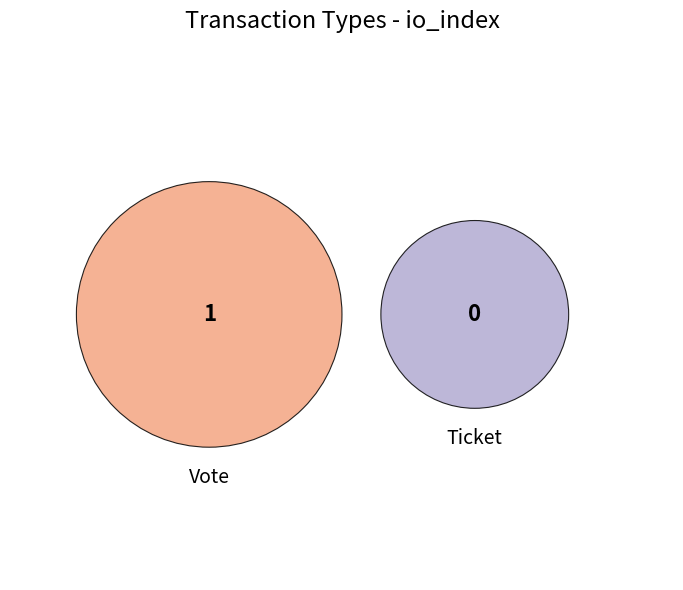

Count the number of slices in the pie.

2